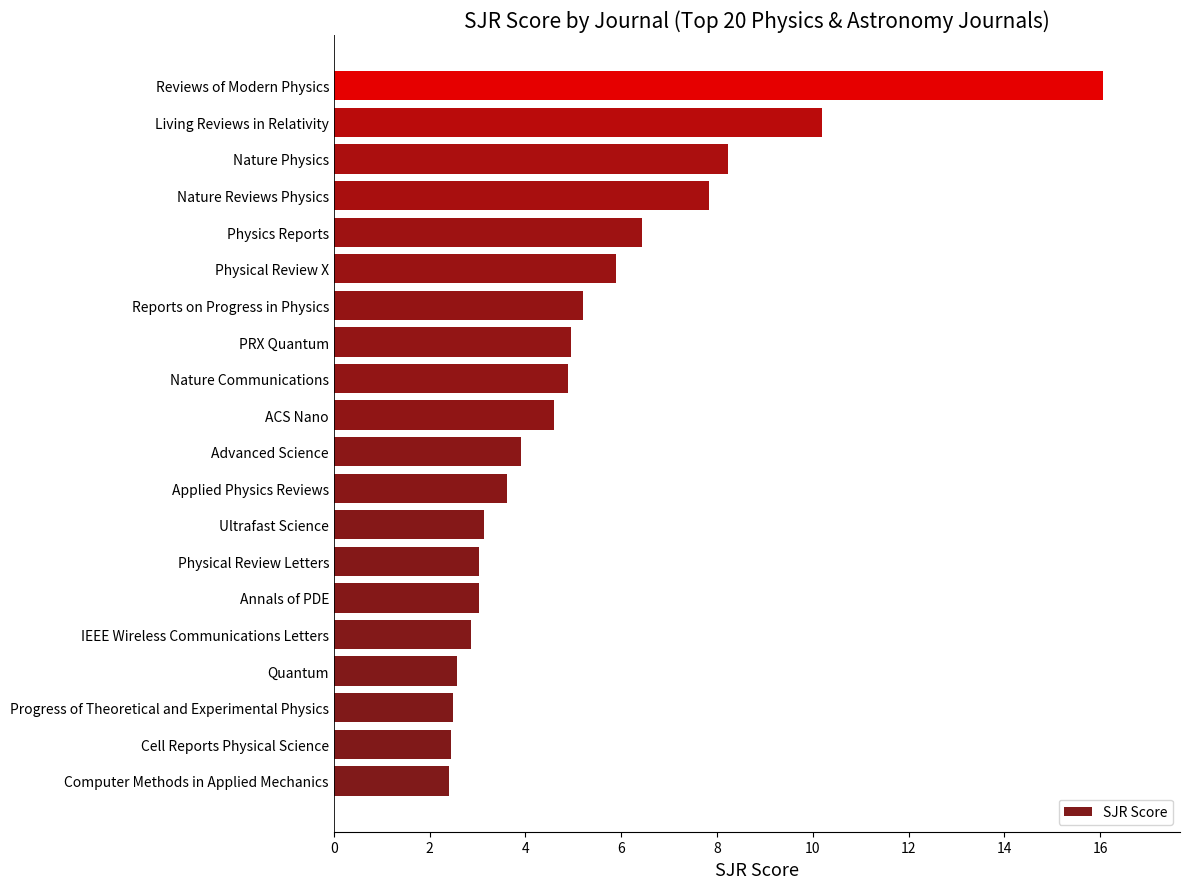

Where is the data nearest to the value 9?

Nature Physics